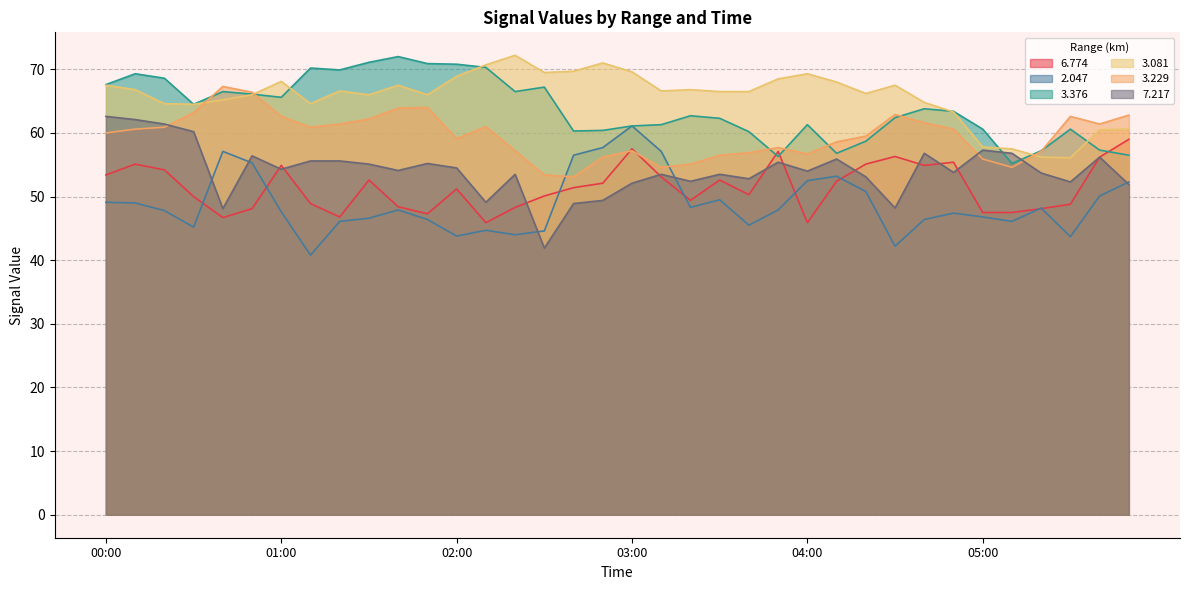

At how many categories does at least one series exceed 71?

3